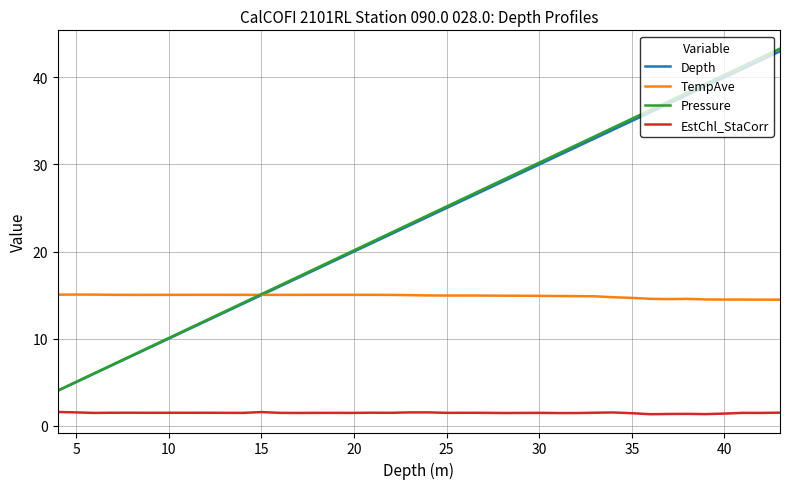

How many lines are shown in the chart?

4